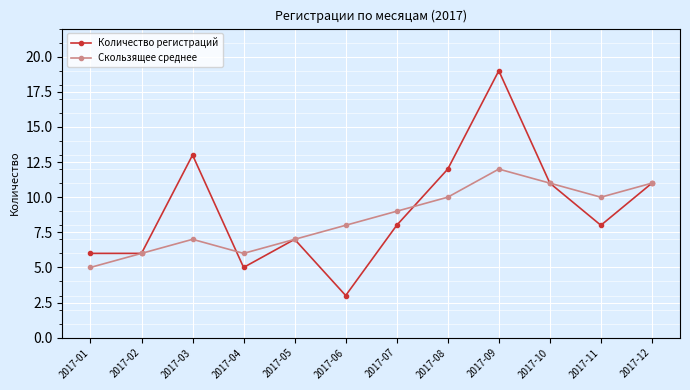

Between 2017-06 and 2017-12, which series saw the biggest shift?

Количество регистраций